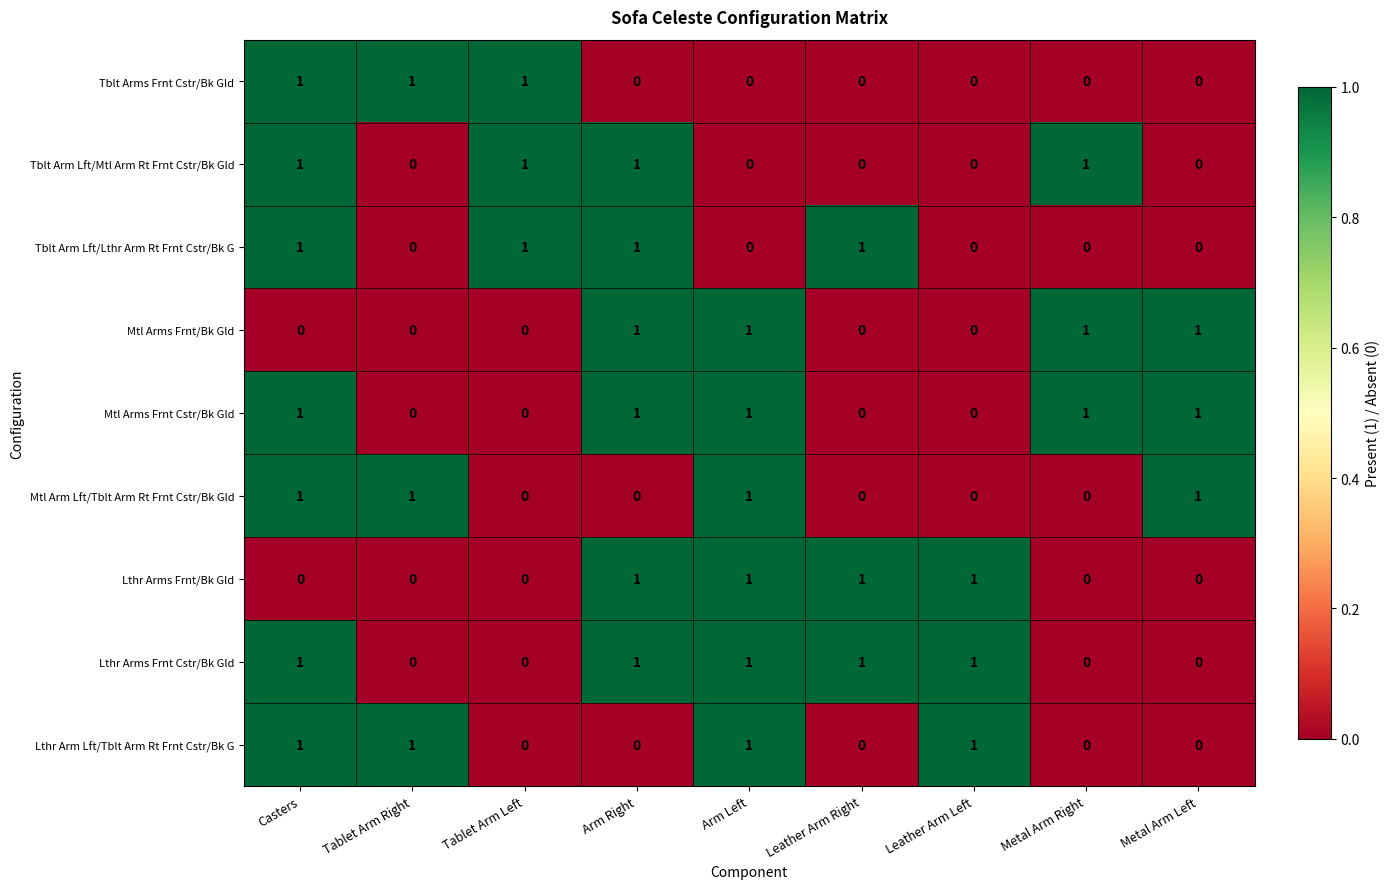

At which category is the sum across all series the highest?

Casters